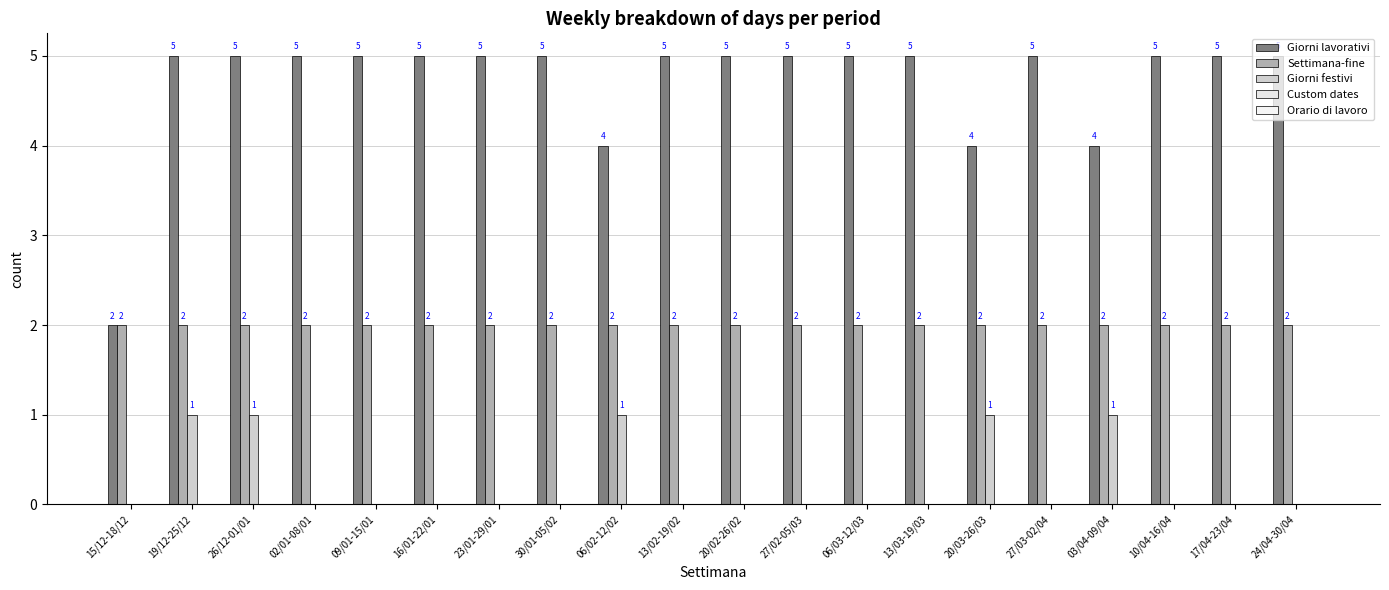

What is the label of the 15th bar from the left?

20/03-26/03